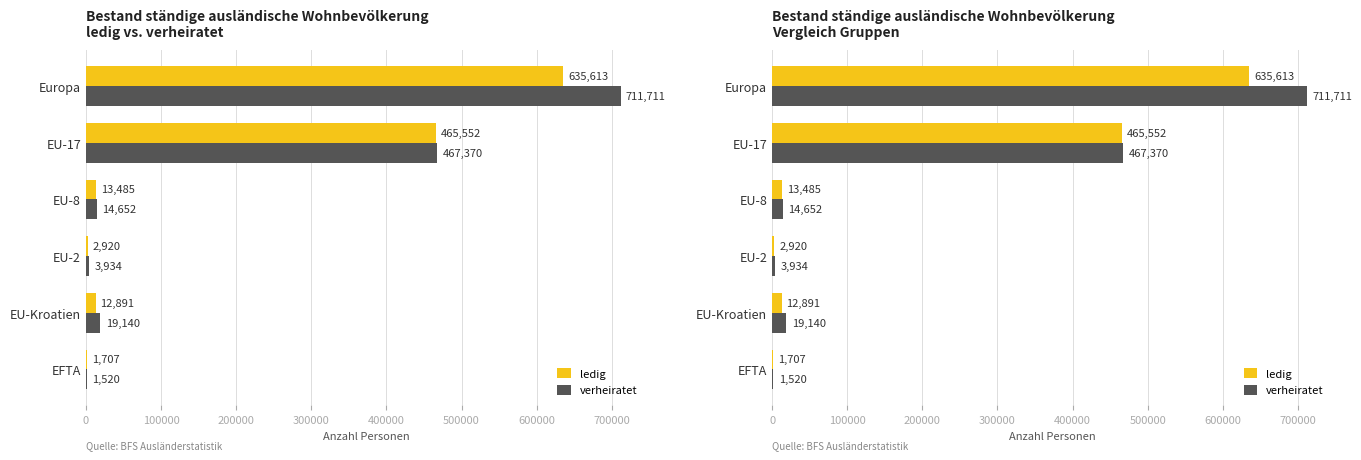

The value of ledig at EU-8 is 23721. True or false?

False